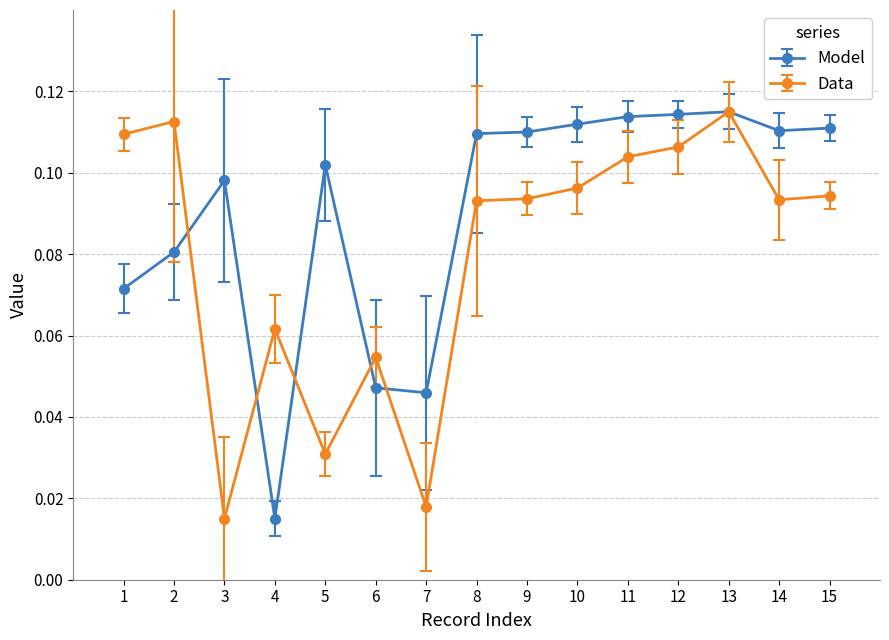

Which series has the largest total across all categories?

Model